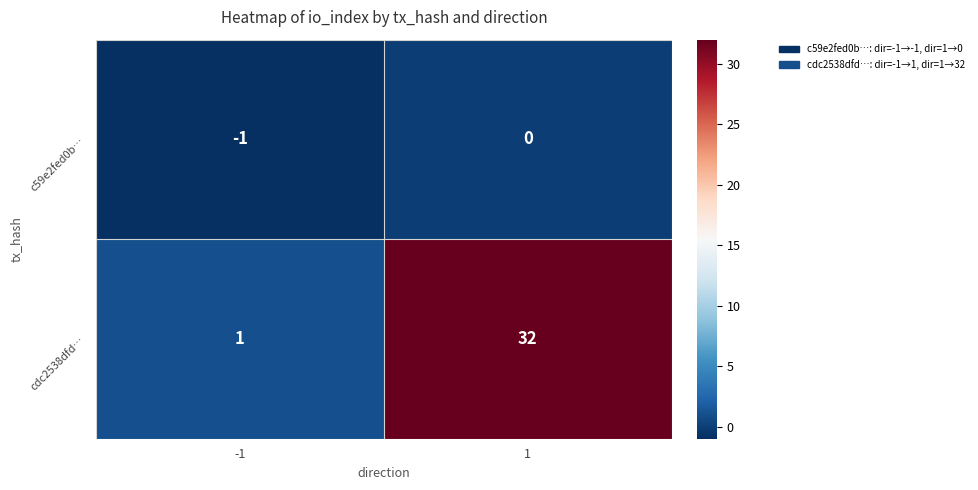

Between -1 and 1, which series saw the biggest shift?

cdc2538dfd…